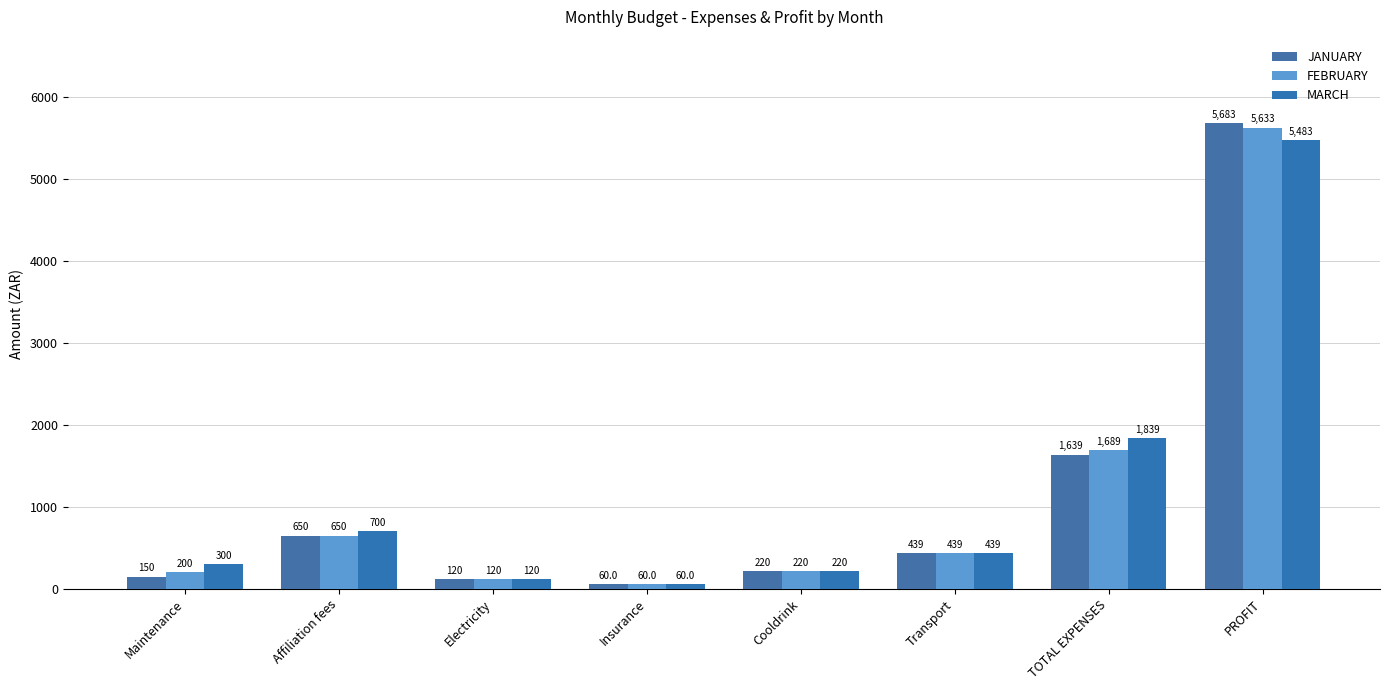

How many data points in FEBRUARY are less than 439?

4